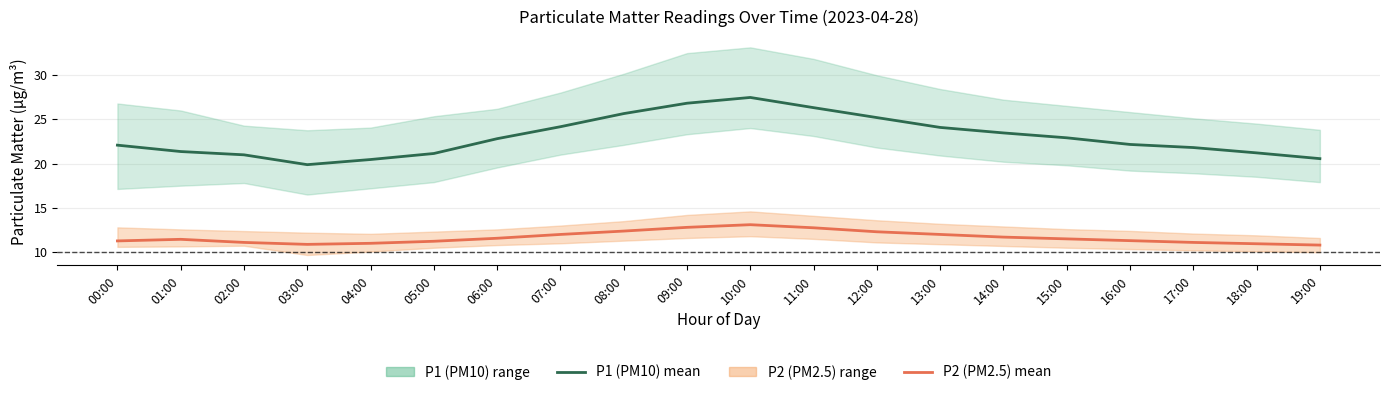

True or false: P1 (PM10) mean has more than 1 points higher than both neighbors.

False